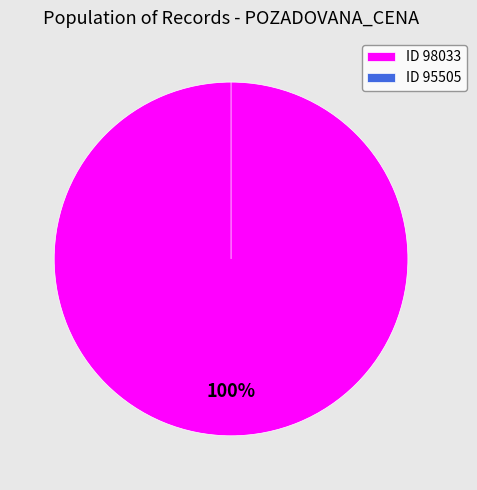

To the nearest percent, what is the combined percentage of 95505 and 98033?

100%